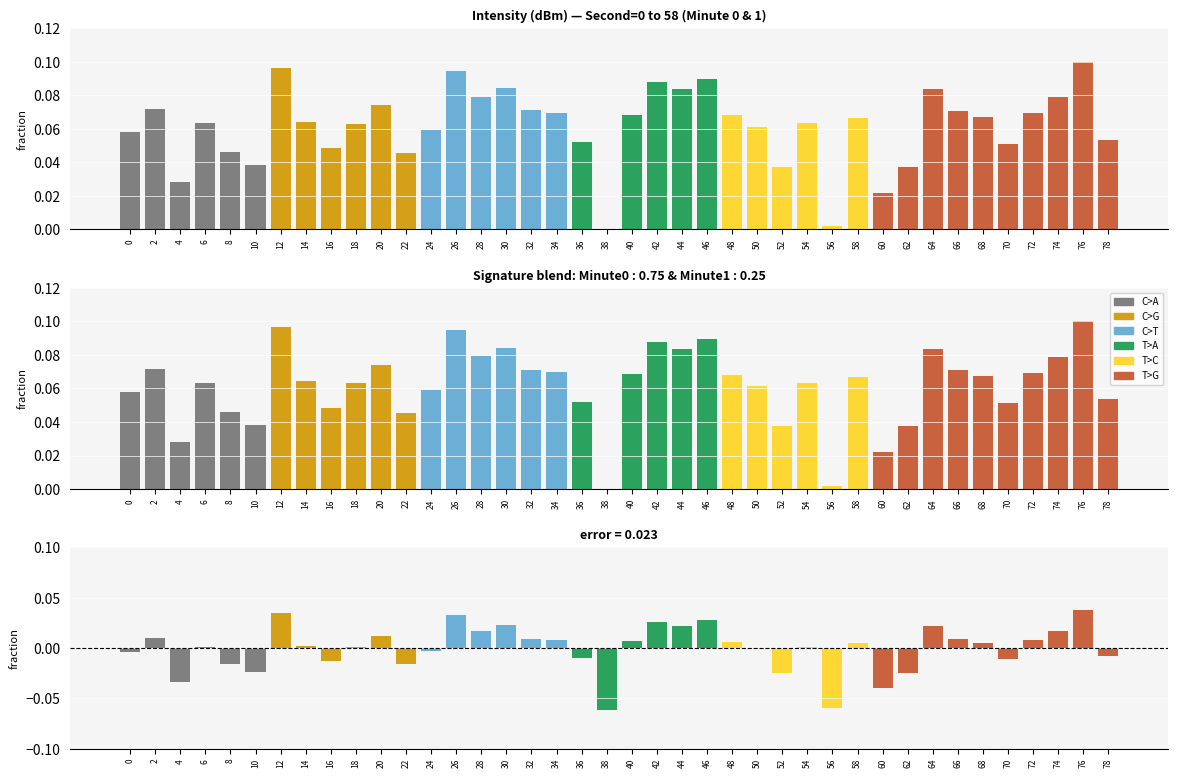

What is the difference between the maximum and minimum values?

0.1